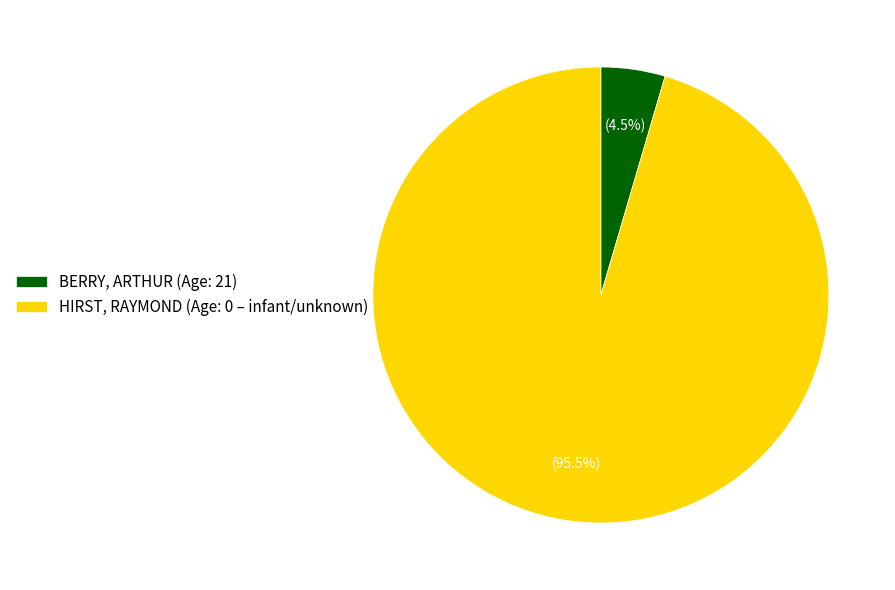

Combined, do HIRST, RAYMOND (Age: 0 – infant/unknown) and BERRY, ARTHUR (Age: 21) account for over 50%?

Yes